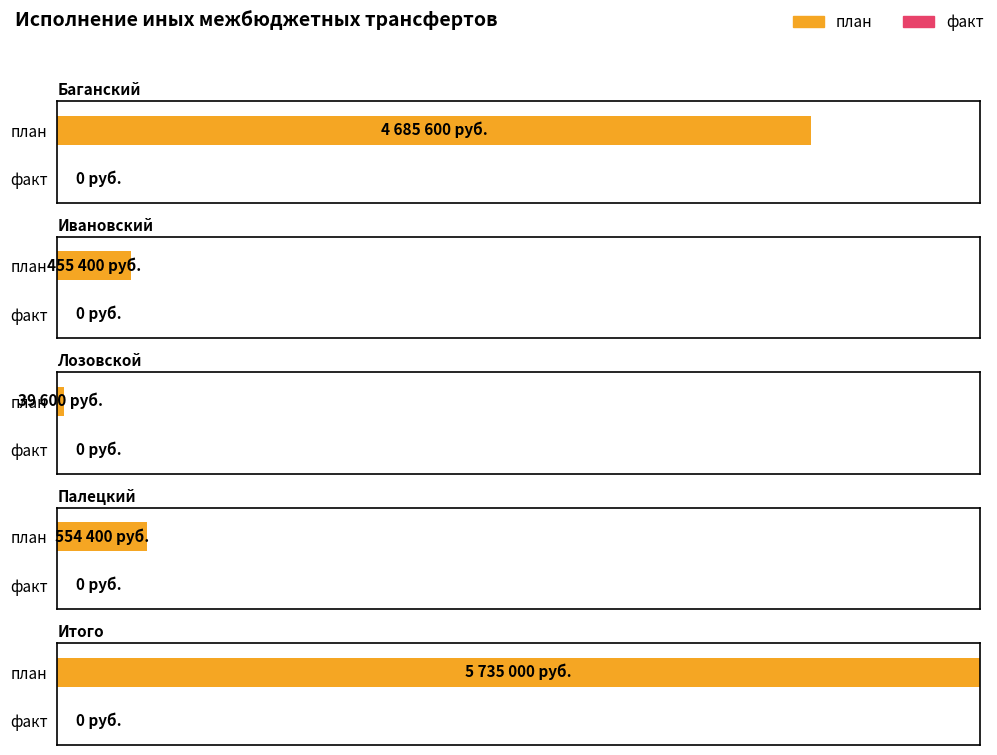

Which category has the highest value across all series?

Итого